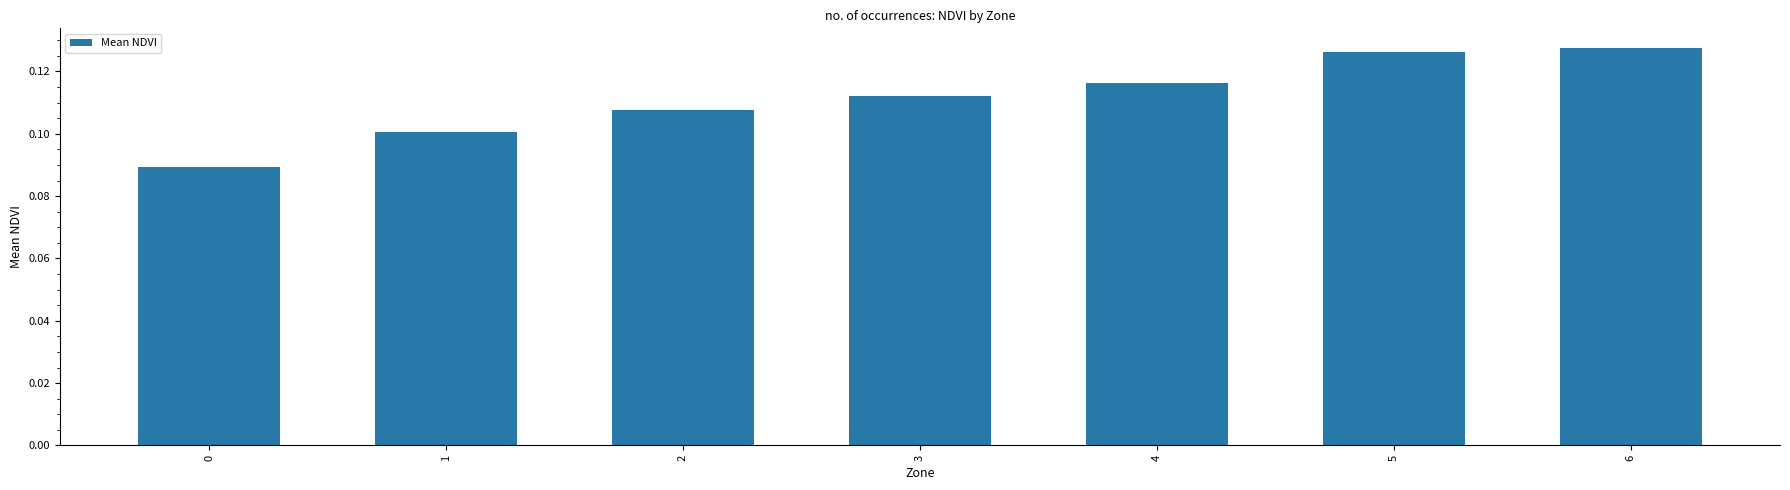

The chart shows a value of 0.2 at 6. True or false?

False